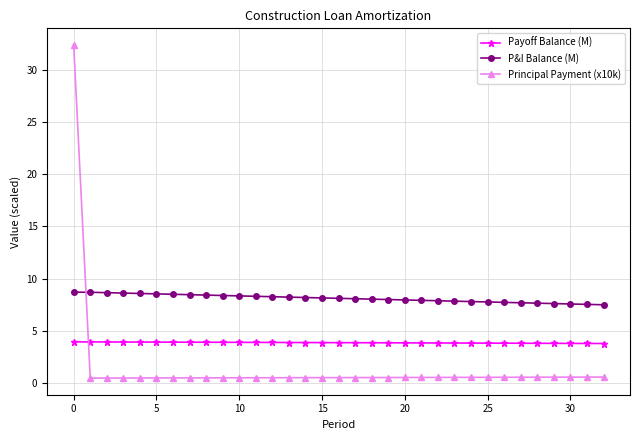

What is the value of the P&I Balance (M) point at the 6th from the left?

8.5